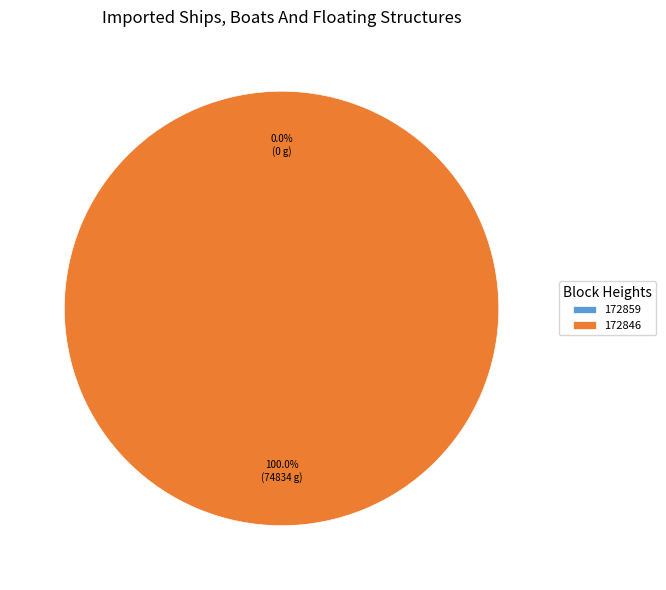

To the nearest percent, what is the combined percentage of 172846 and 172859?

100%